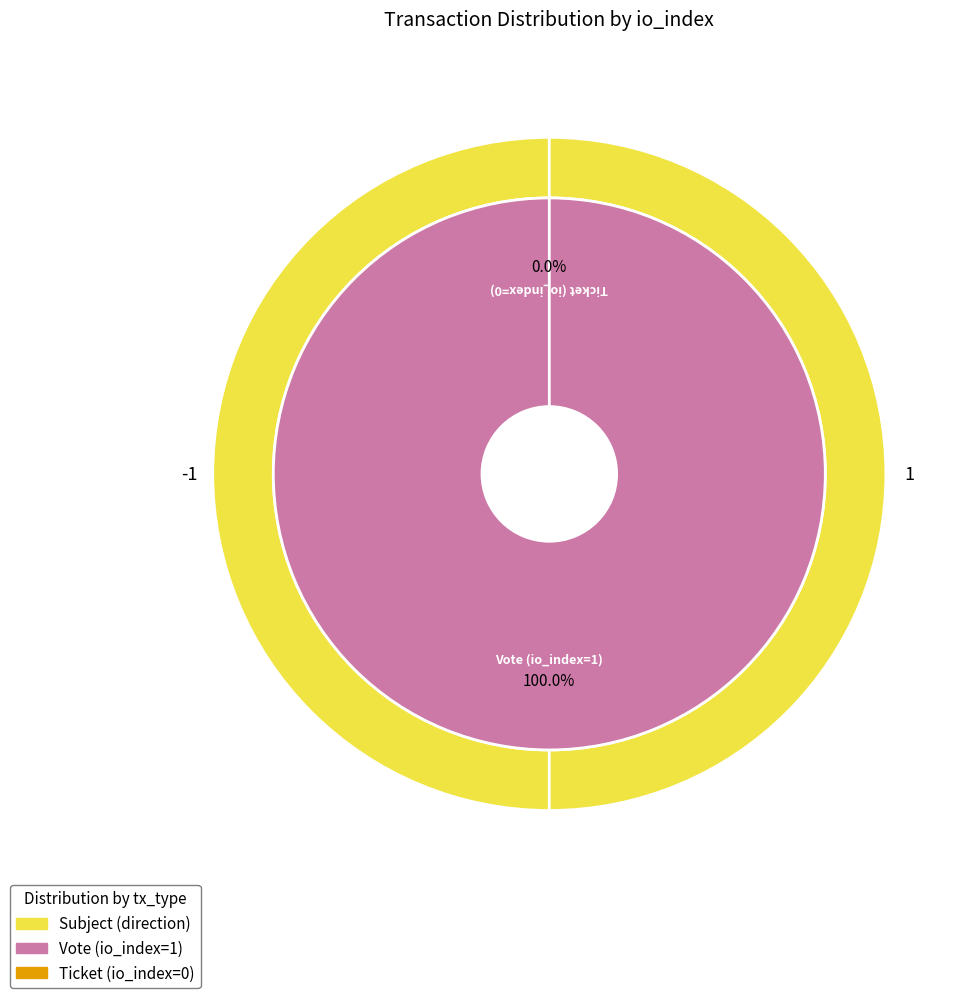

Which slice is the smallest?

Ticket (io_index=0)